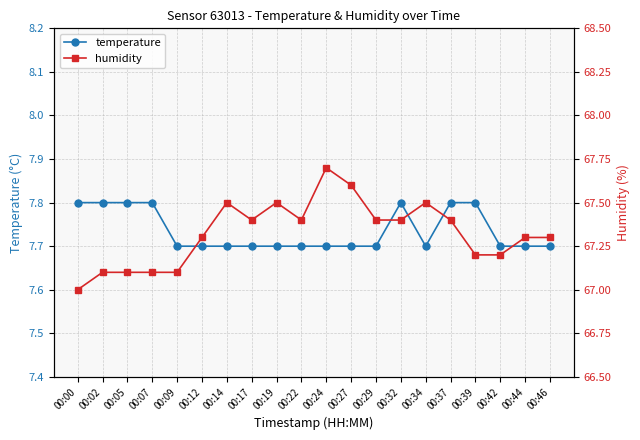

At which label is humidity closest to 67?

00:00